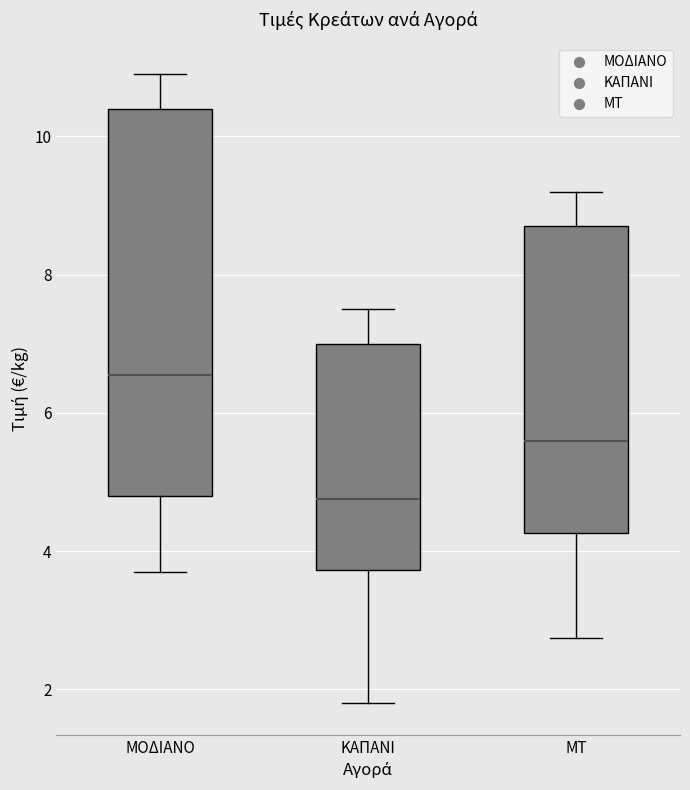

Which box's median line is the highest?

ΜΟΔΙΑΝΟ